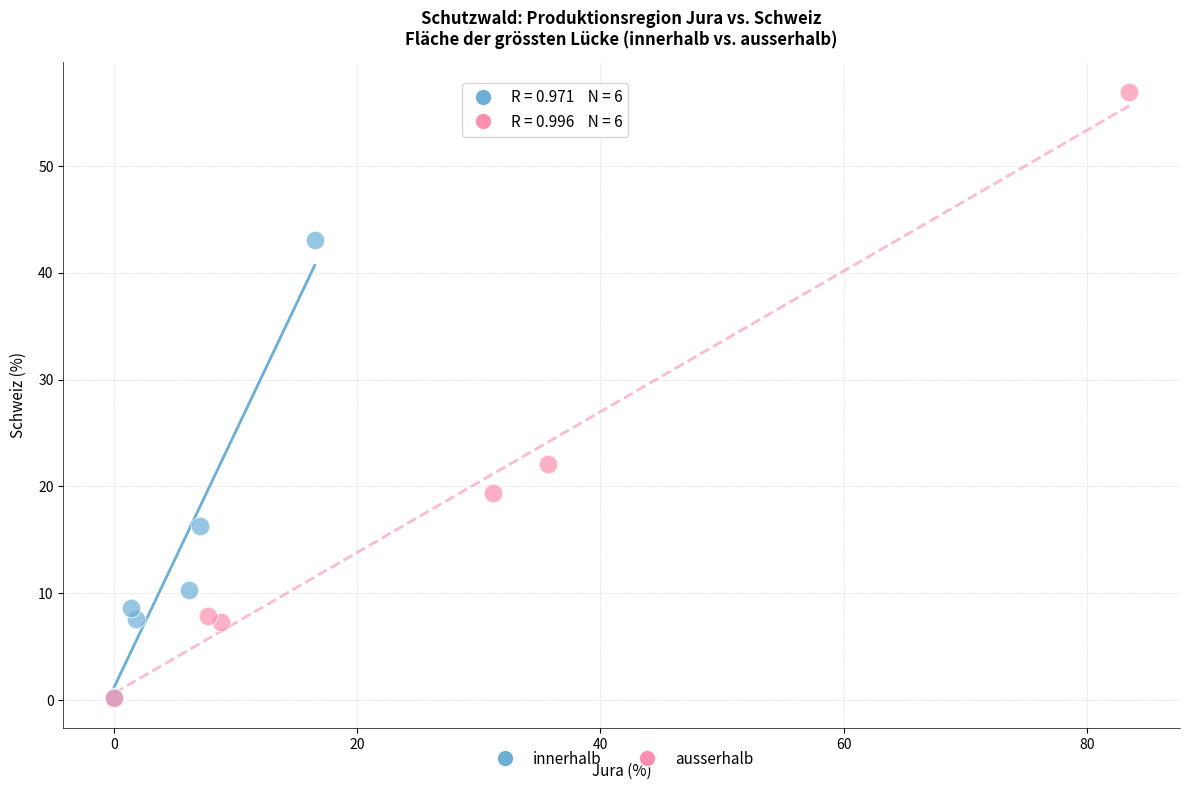

Which series contains the highest Y value?

ausserhalb